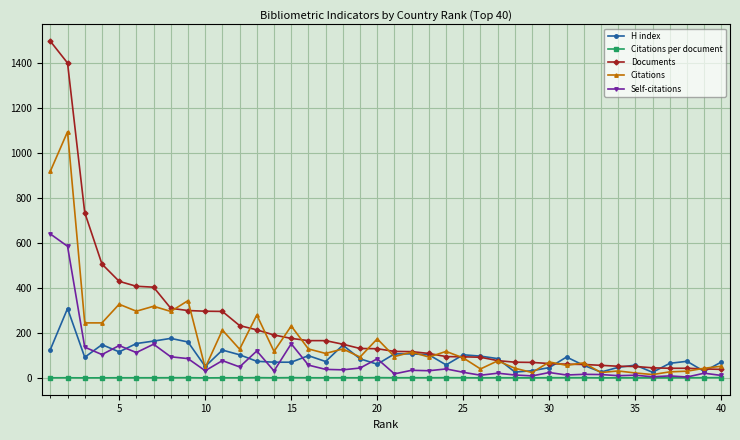

What is the minimum value for Documents?

38.0